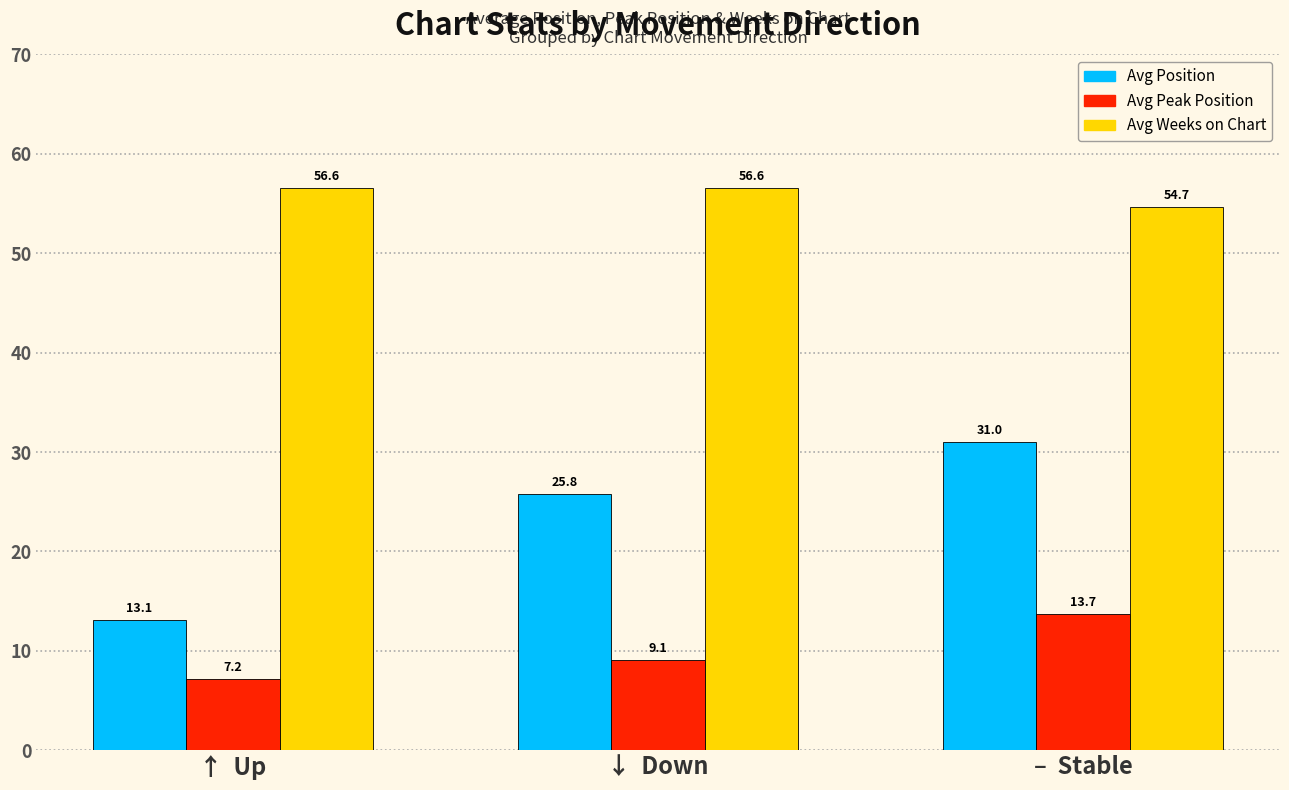

Which series has the largest total across all categories?

Avg Weeks on Chart